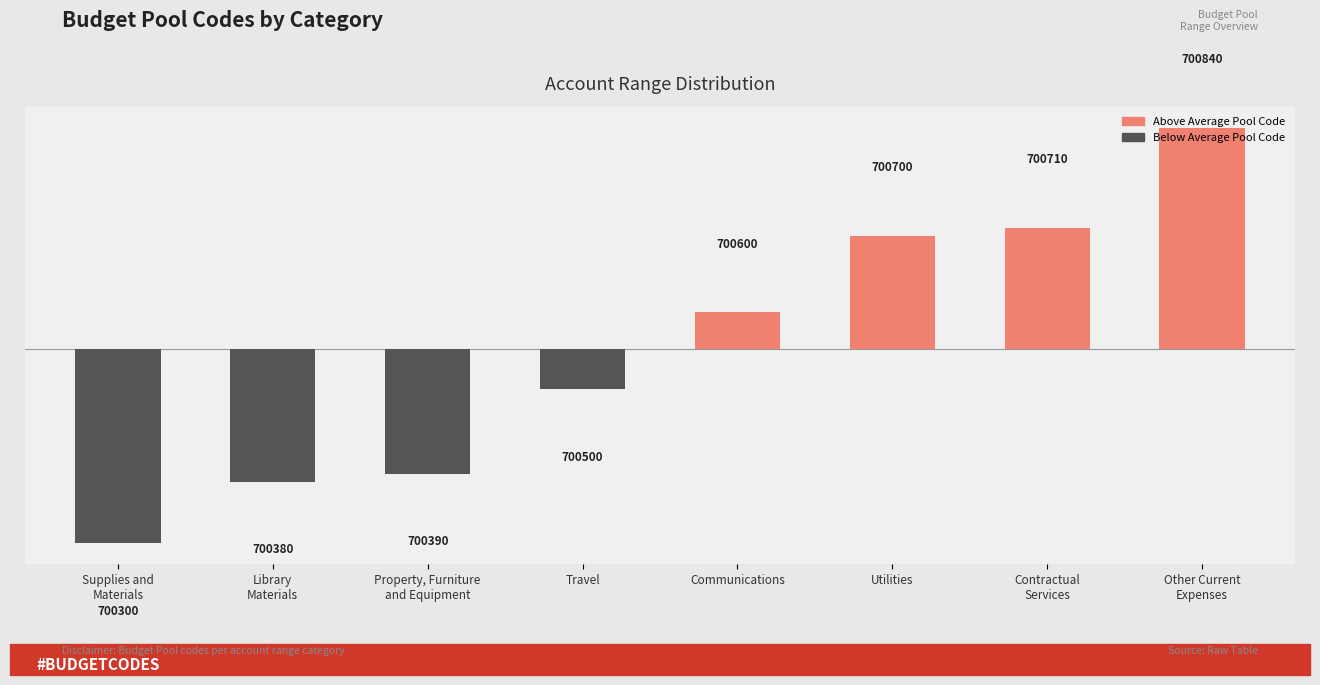

What is the maximum value shown in the chart?

287.5